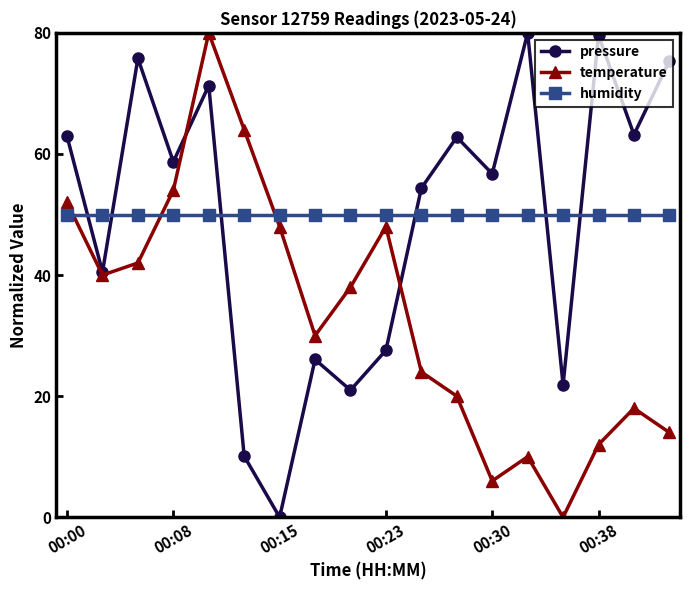

How many categories are shown in the chart?

18